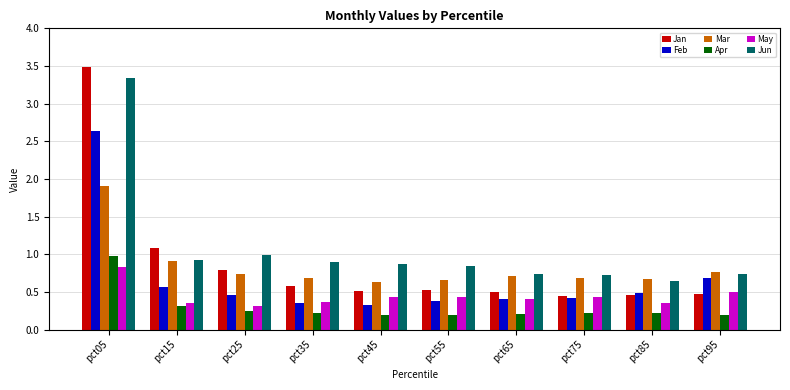

The value of Jun at pct35 is 0.9. True or false?

True